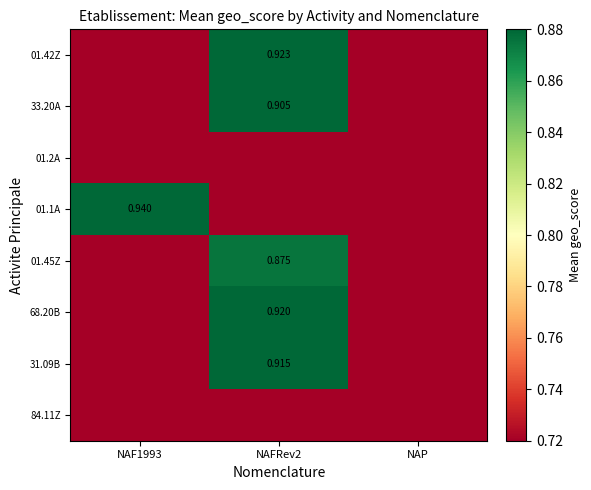

At which category is the sum across all series the highest?

NAFRev2